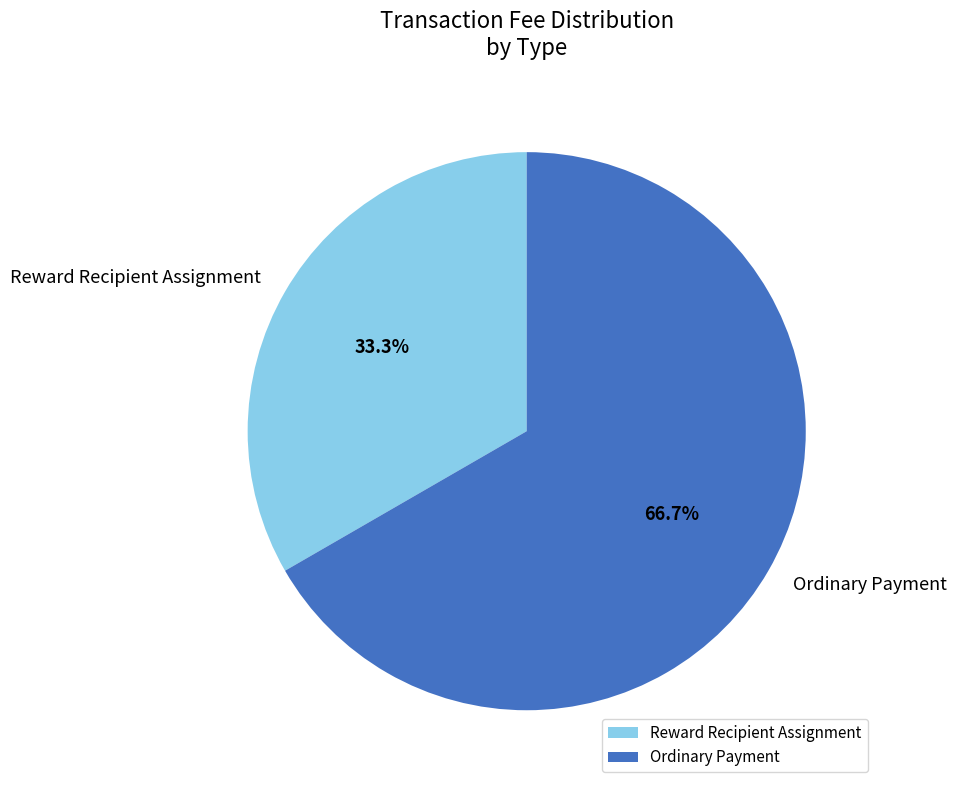

What is the total percentage of Reward Recipient Assignment and Ordinary Payment?

100.0%